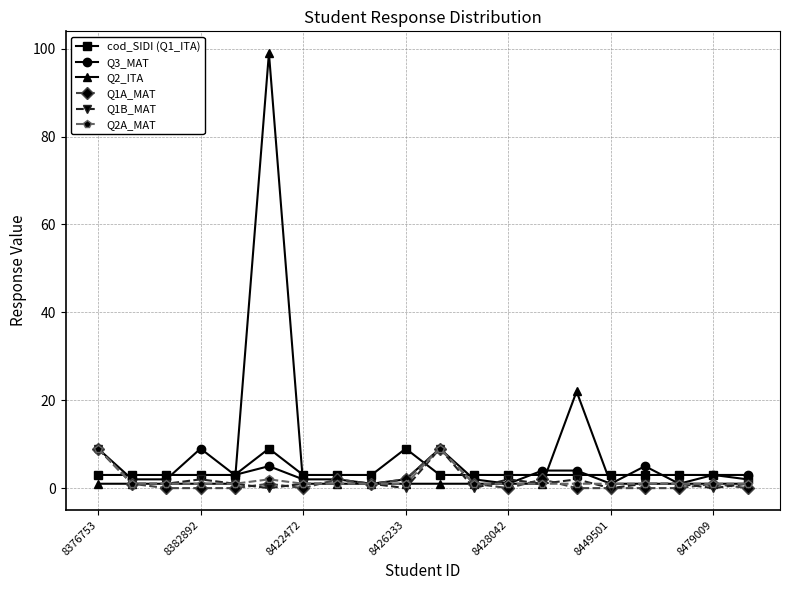

Which series has the largest range (max minus min)?

Q2_ITA